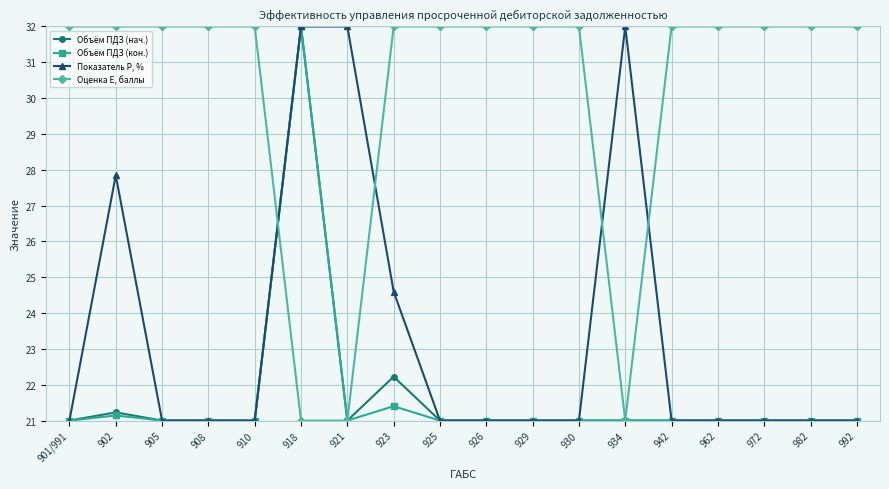

Read the Объём ПДЗ (кон.) value at 992.

21.0